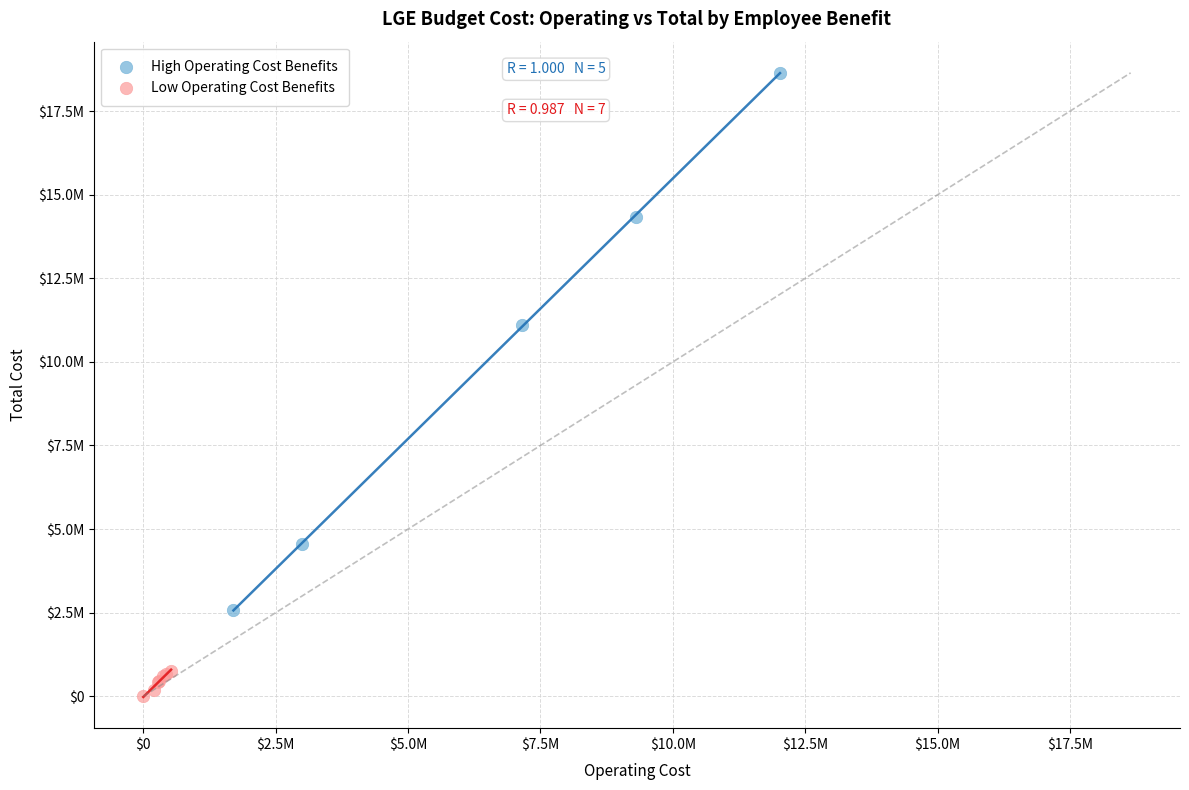

Which series has the widest spread of Y values?

High Operating Cost Benefits